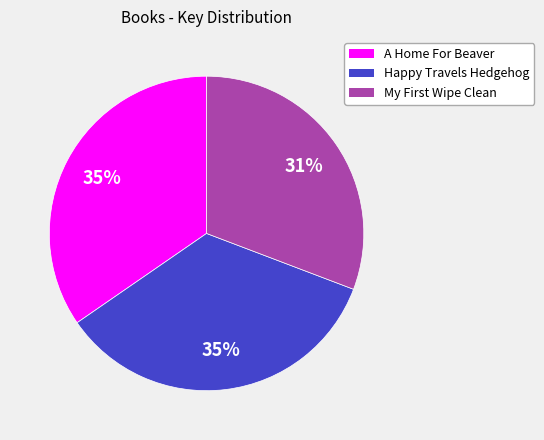

True or false: A Home For Beaver accounts for 35% of the total.

True